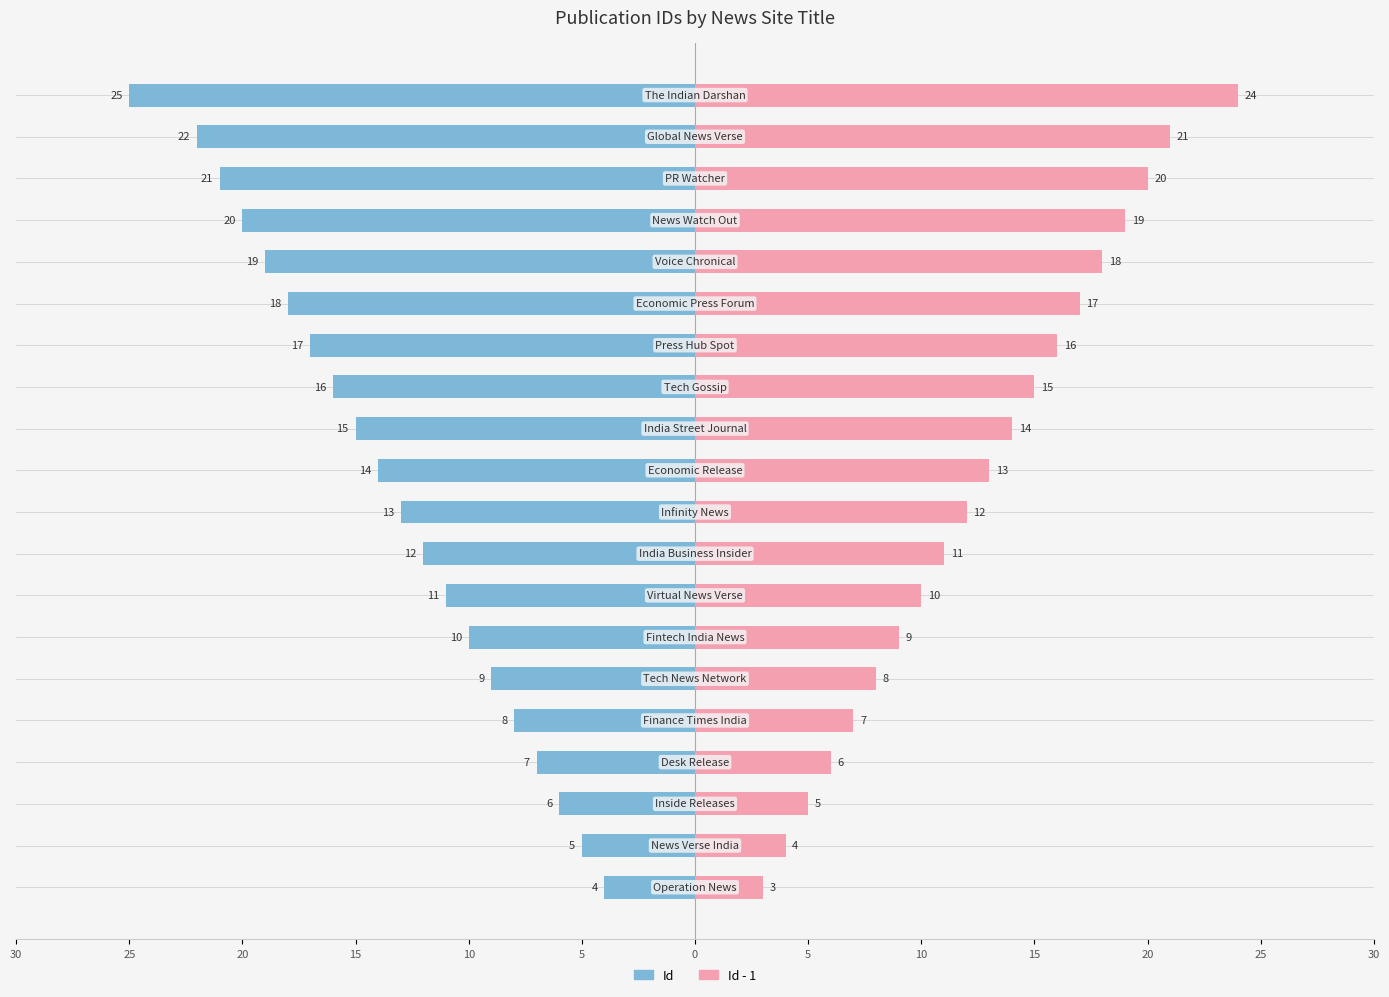

Which has a higher value, 17 or 20?

20